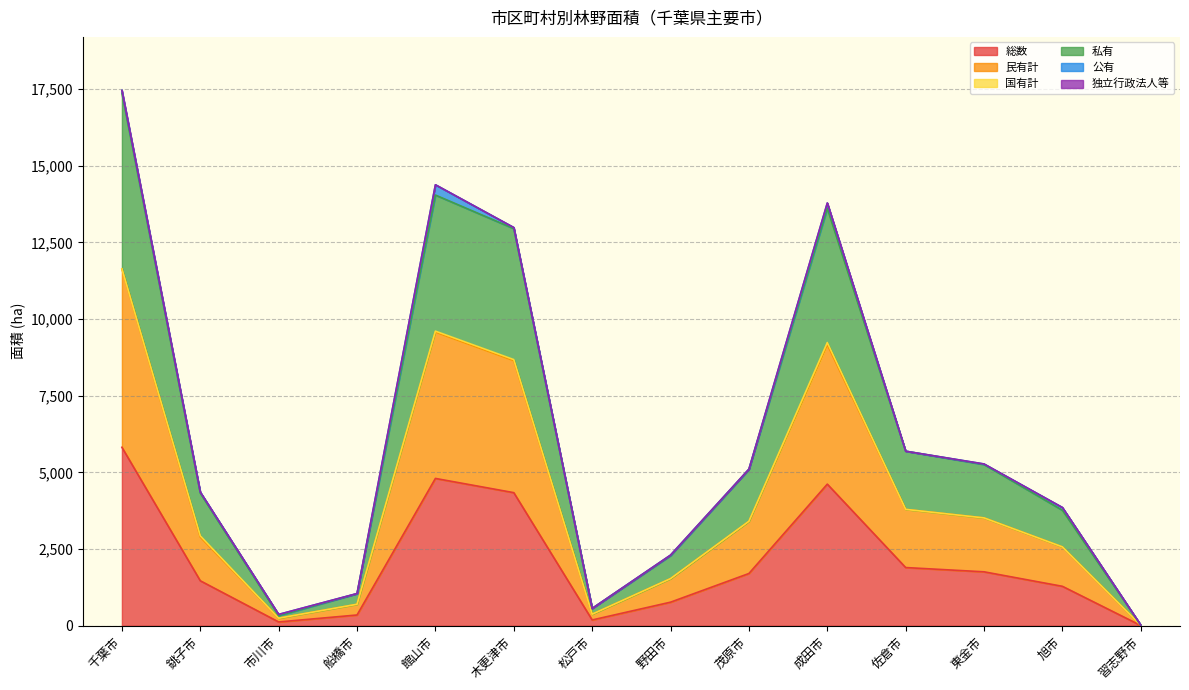

How many lines are shown in the chart?

6